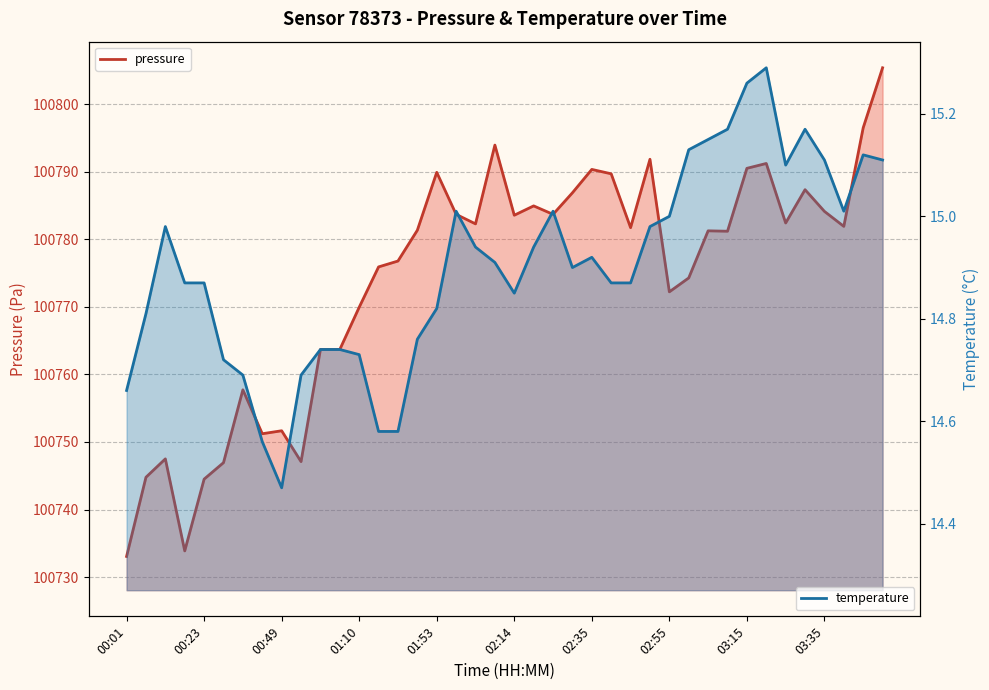

What is the maximum value shown in the chart?

100805.4